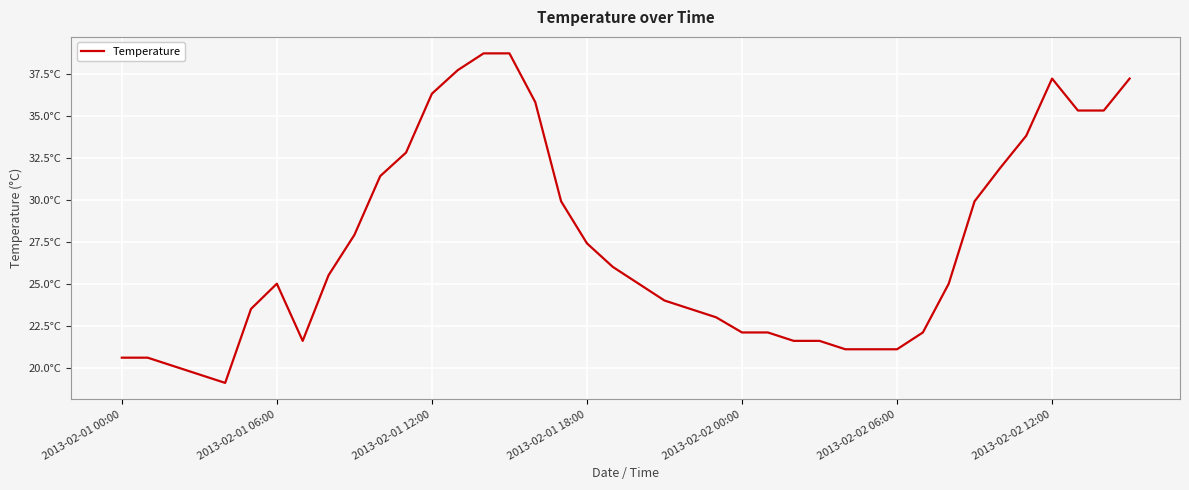

Does the chart have visible grid lines?

Yes